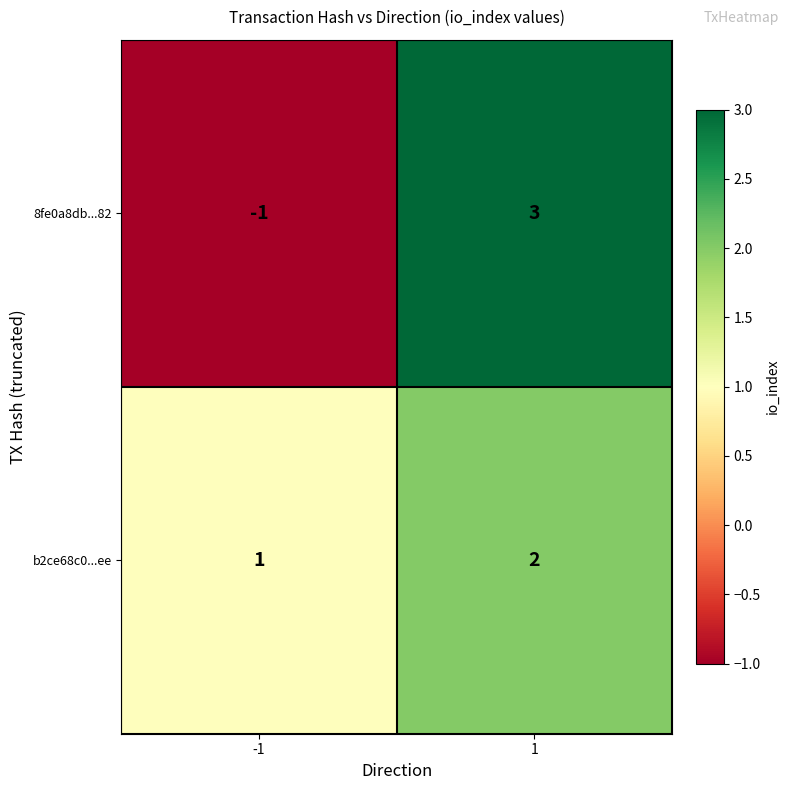

What value does the 8fe0a8db...82 series have at 1?

3